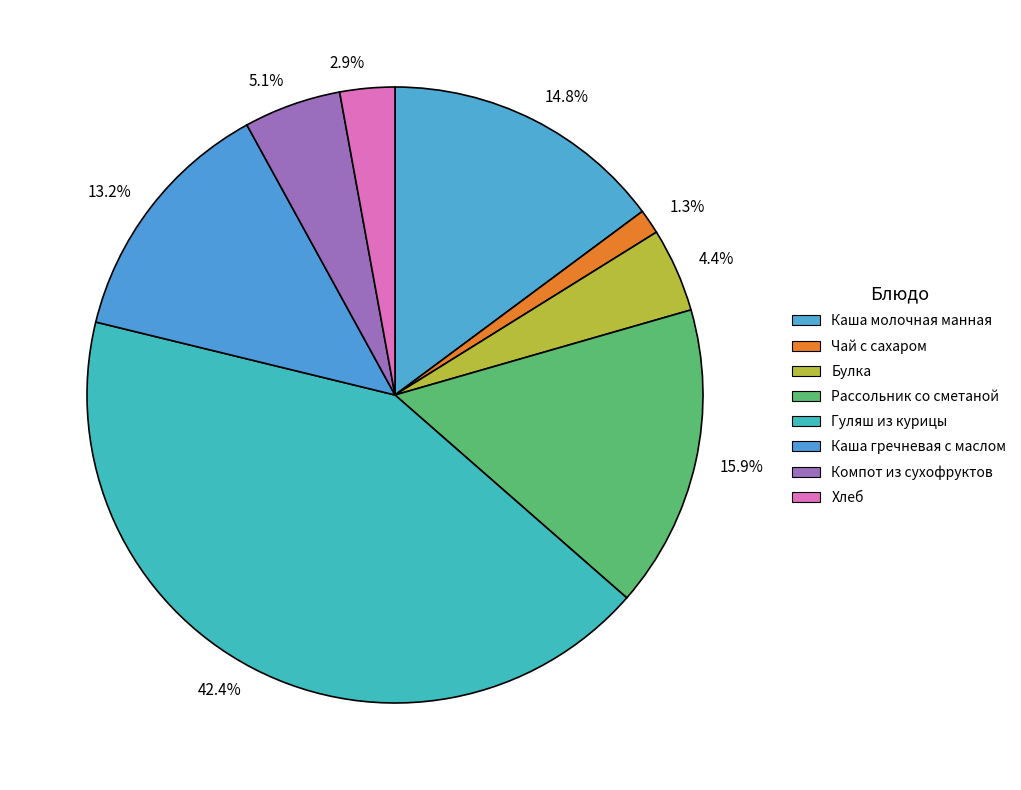

To the nearest percent, what is the average slice percentage?

12%